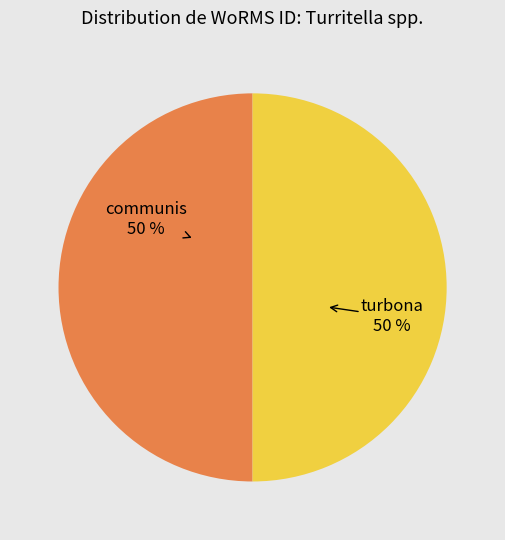

To the nearest percent, what is the average slice percentage?

50%